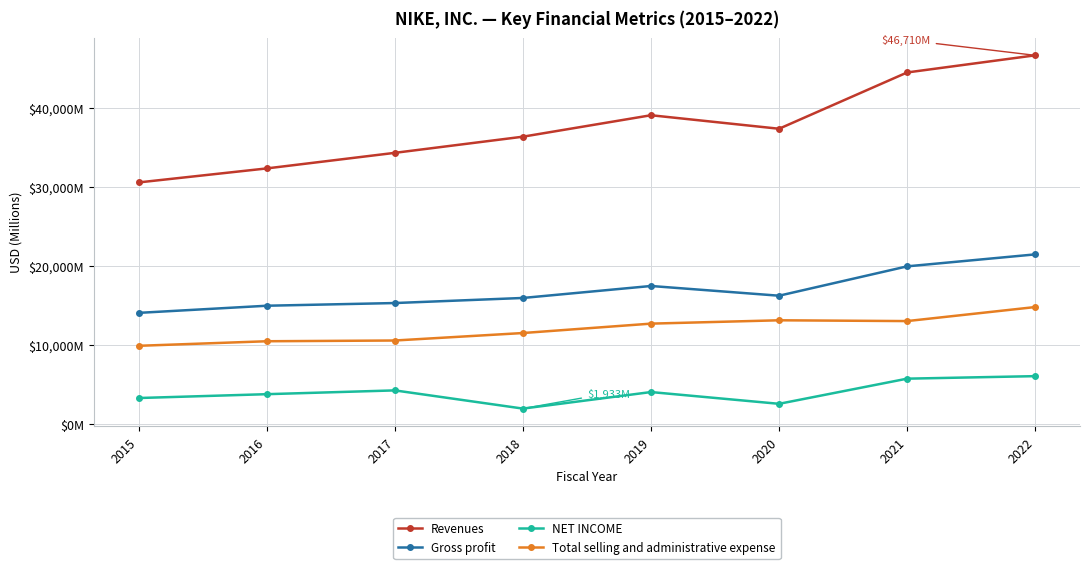

Rank the series by their maximum value, from highest to lowest.

Revenues, Gross profit, Total selling and administrative expense, NET INCOME